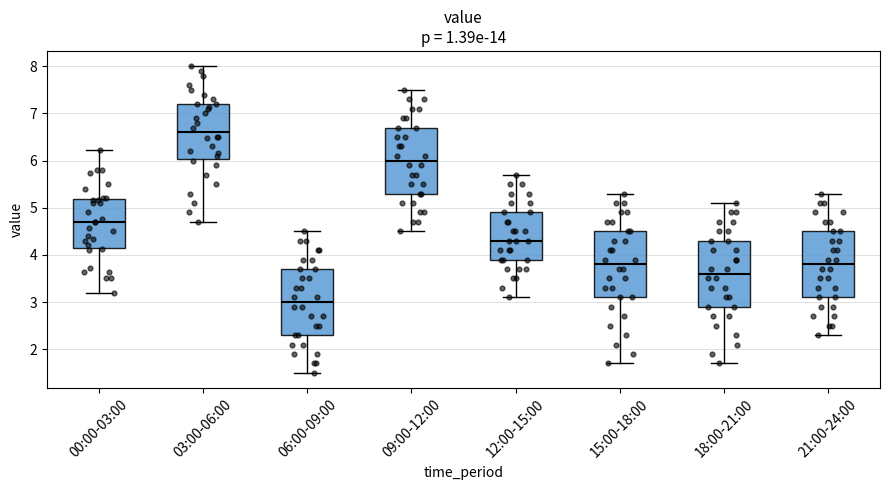

Where does the median line of the box for 18:00-21:00 sit on the y-axis? The values are not printed on the chart, so give them approximately, as read against the axis.

3.6